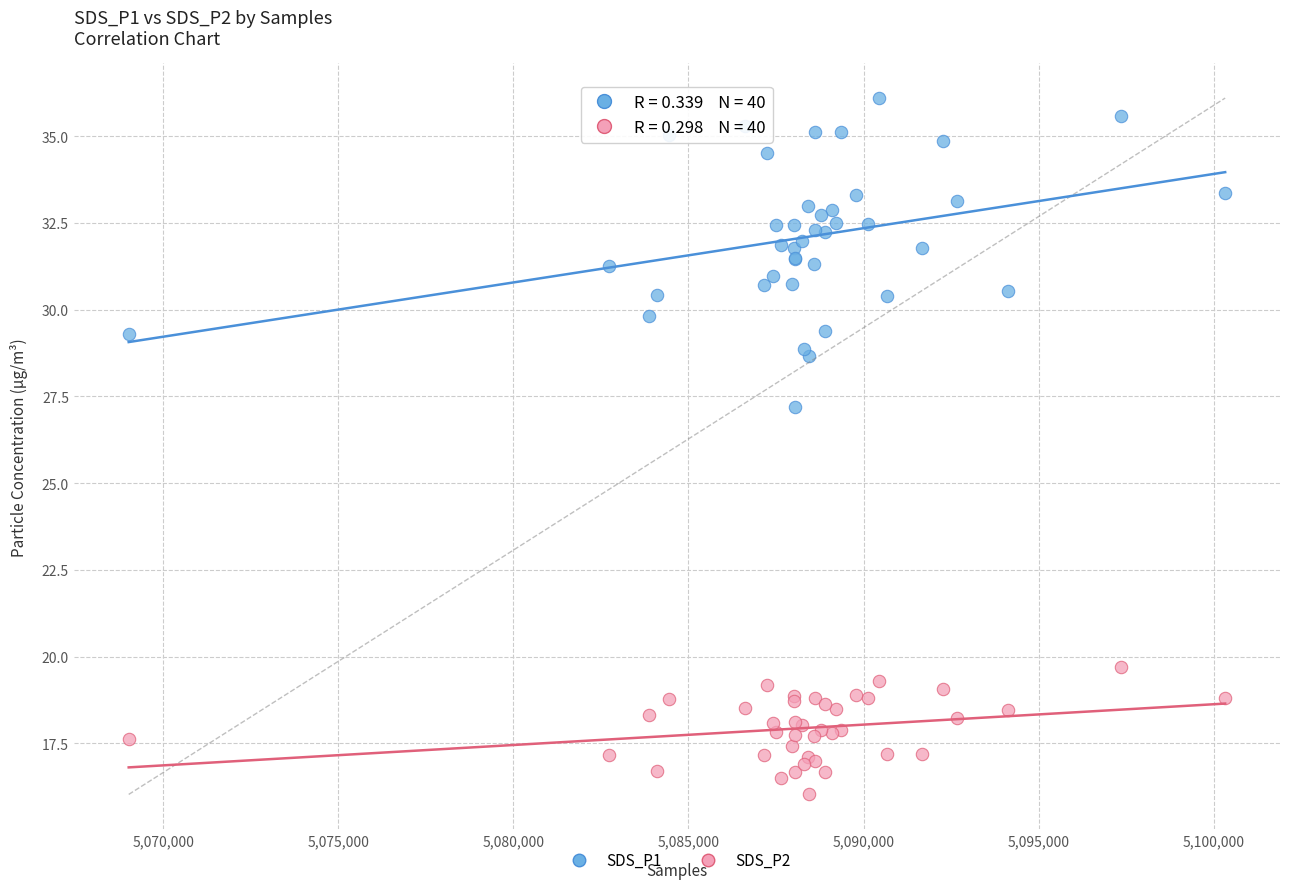

Across all series, what Y value is closest to 26?

27.2